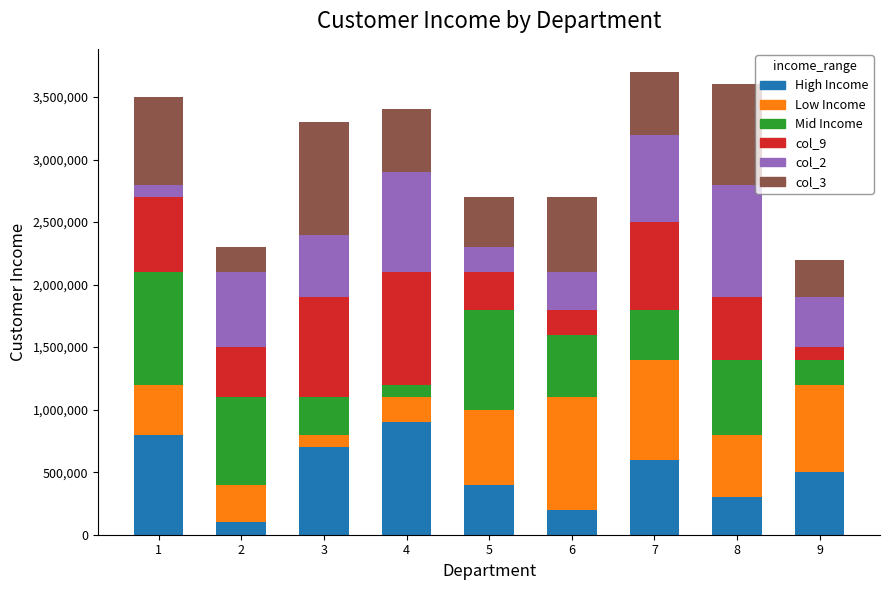

What is the total value across all series at 1?

3500000